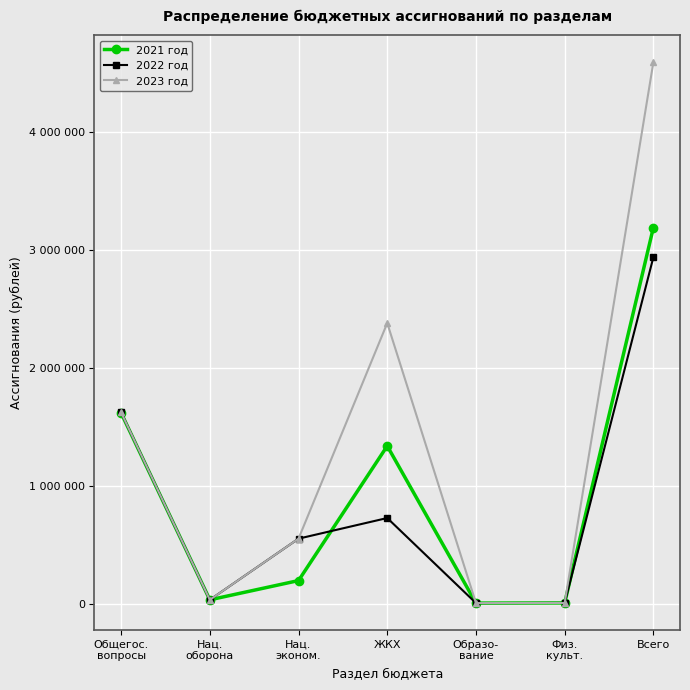

Does the chart have visible grid lines?

Yes